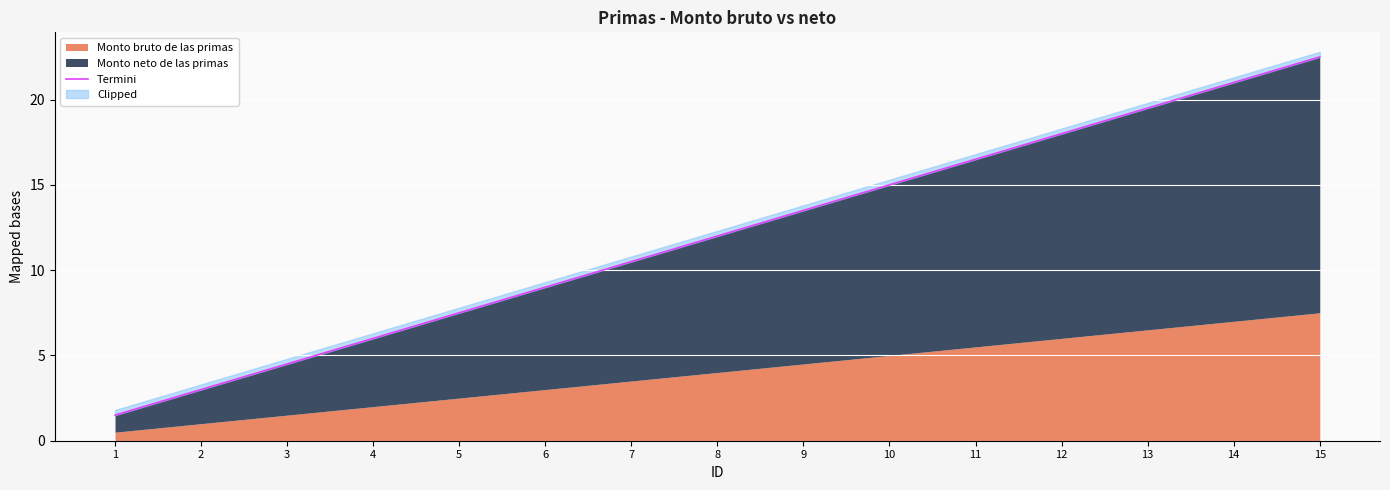

List the labels in order of value, largest first.

15, 14, 13, 12, 11, 10, 9, 8, 7, 6, 5, 4, 3, 2, 1